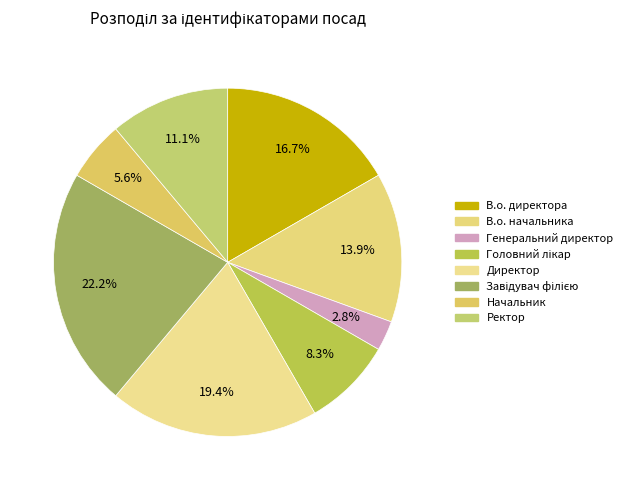

How many slices are in this pie chart?

8